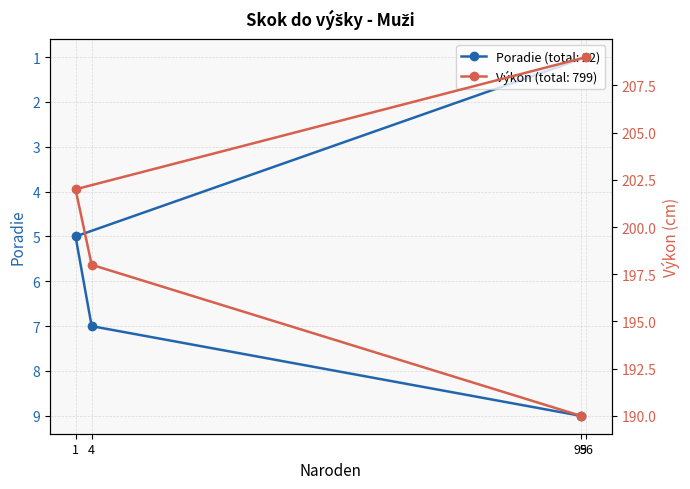

Reading left to right, transcribe all the data shown in this chart.

Poradie: 96=1	1=5	4=7	95=9
Výkon: 96=209	1=202	4=198	95=190